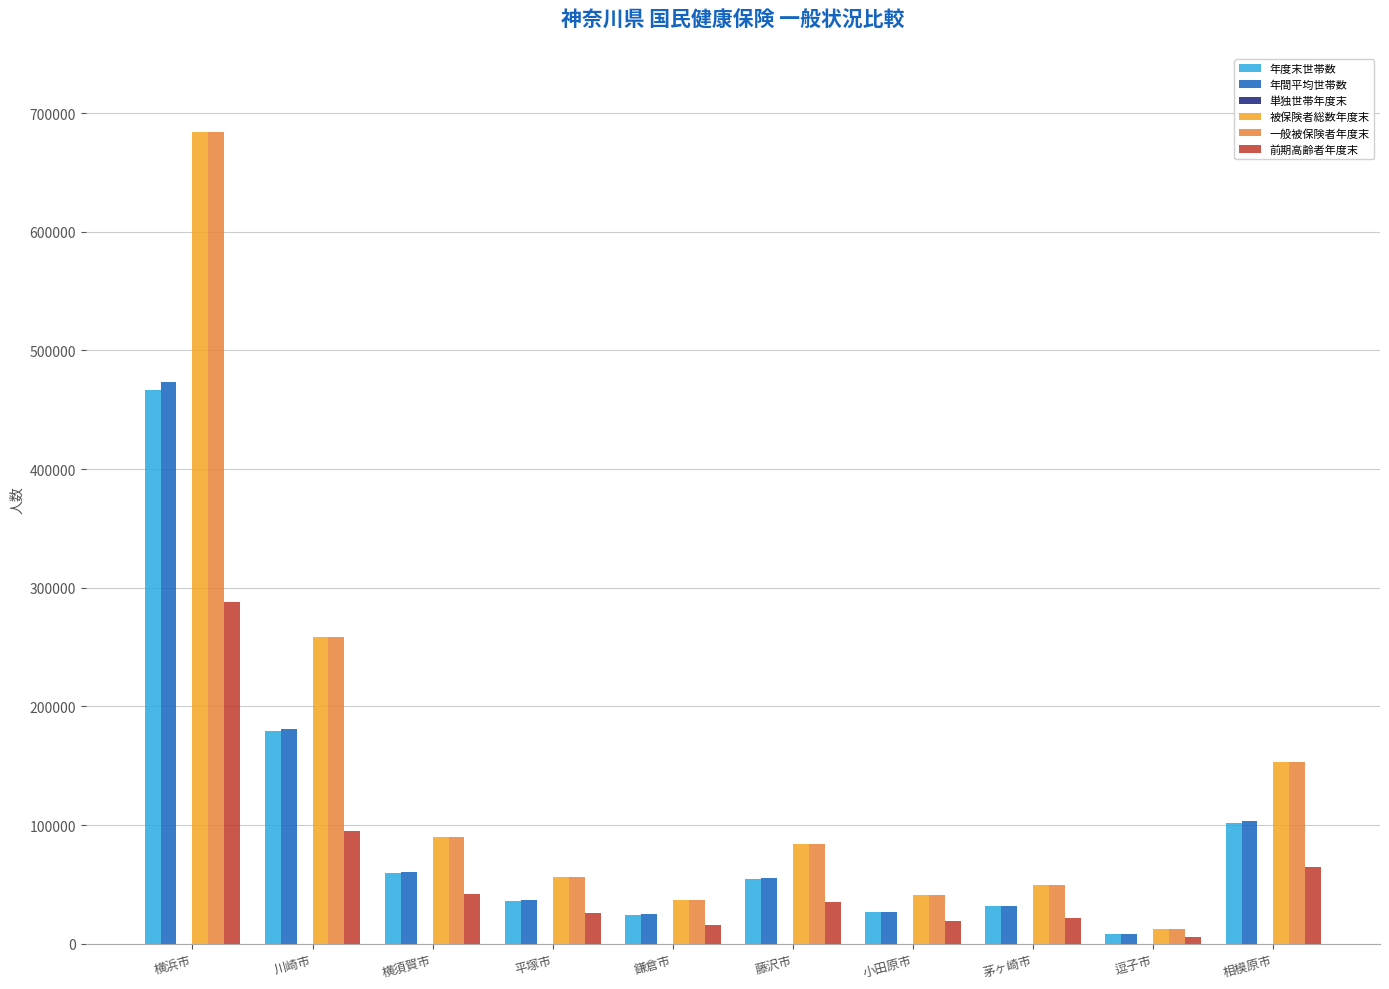

The 年間平均世帯数 series shows 473435 at 横浜市. True or false?

True